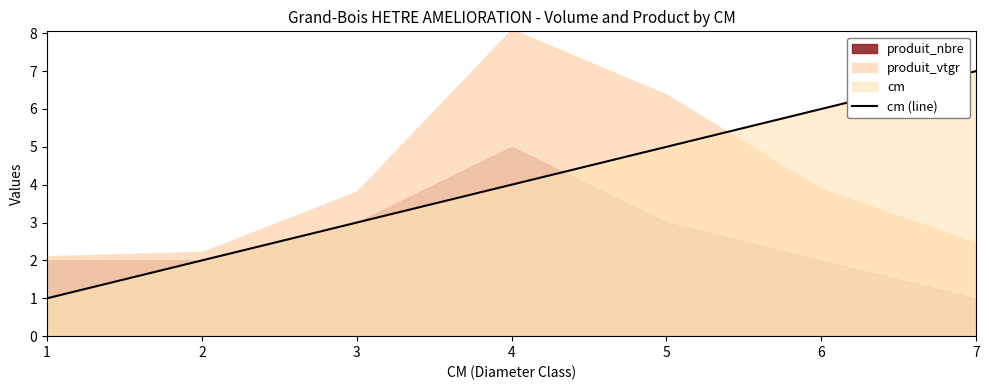

What is the difference between the maximum and minimum values?

6